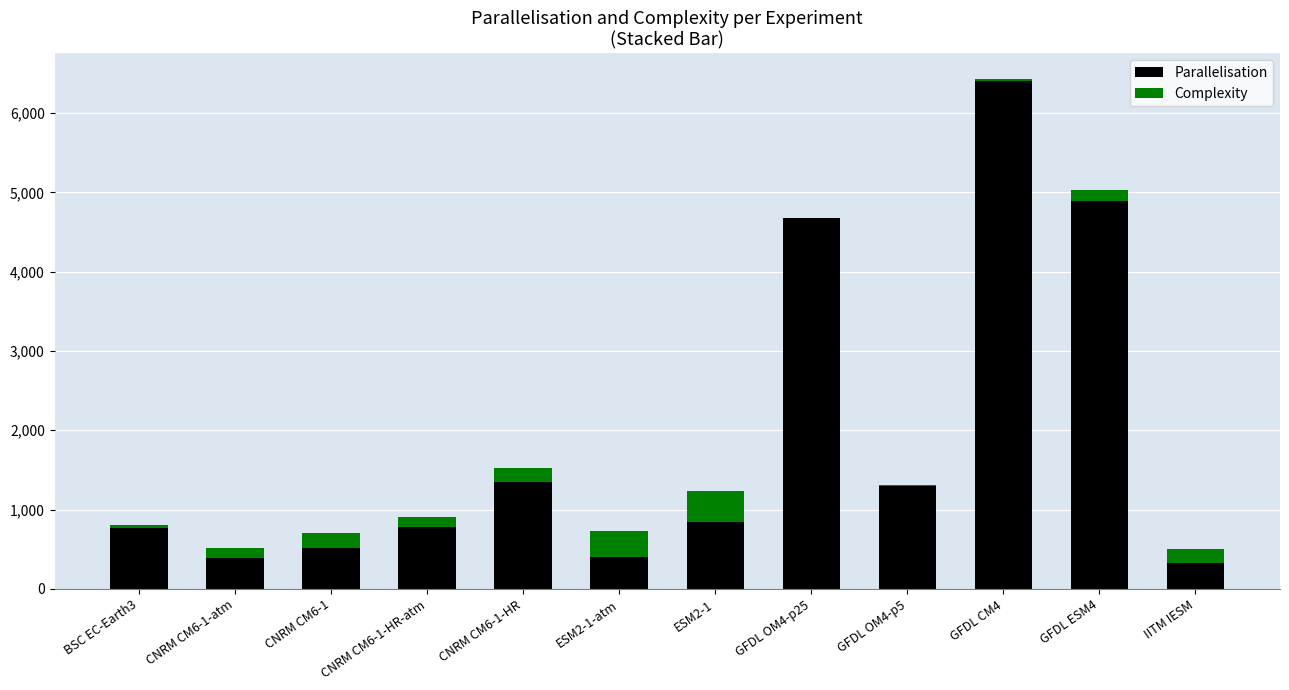

At which category is the sum across all series the highest?

GFDL CM4